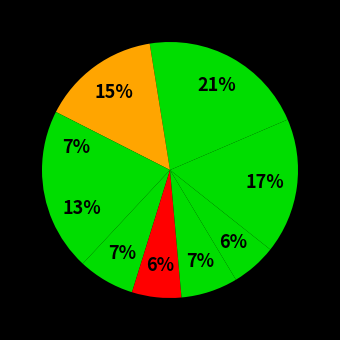

How many slices are in this pie chart?

9